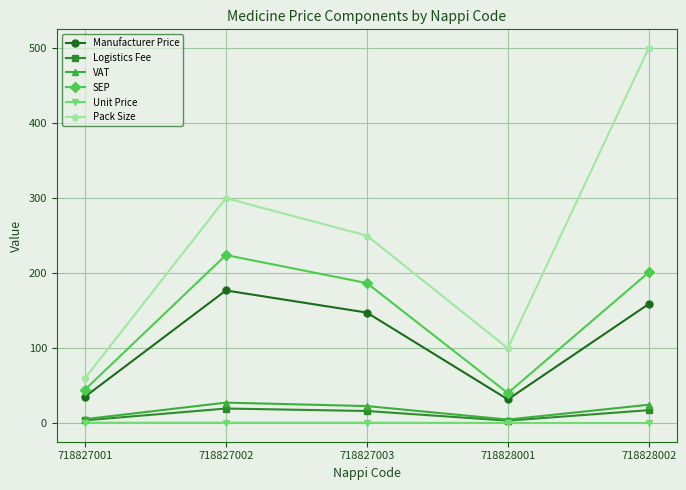

List the series in order of their peak value, highest first.

Pack Size, SEP, Manufacturer Price, VAT, Logistics Fee, Unit Price